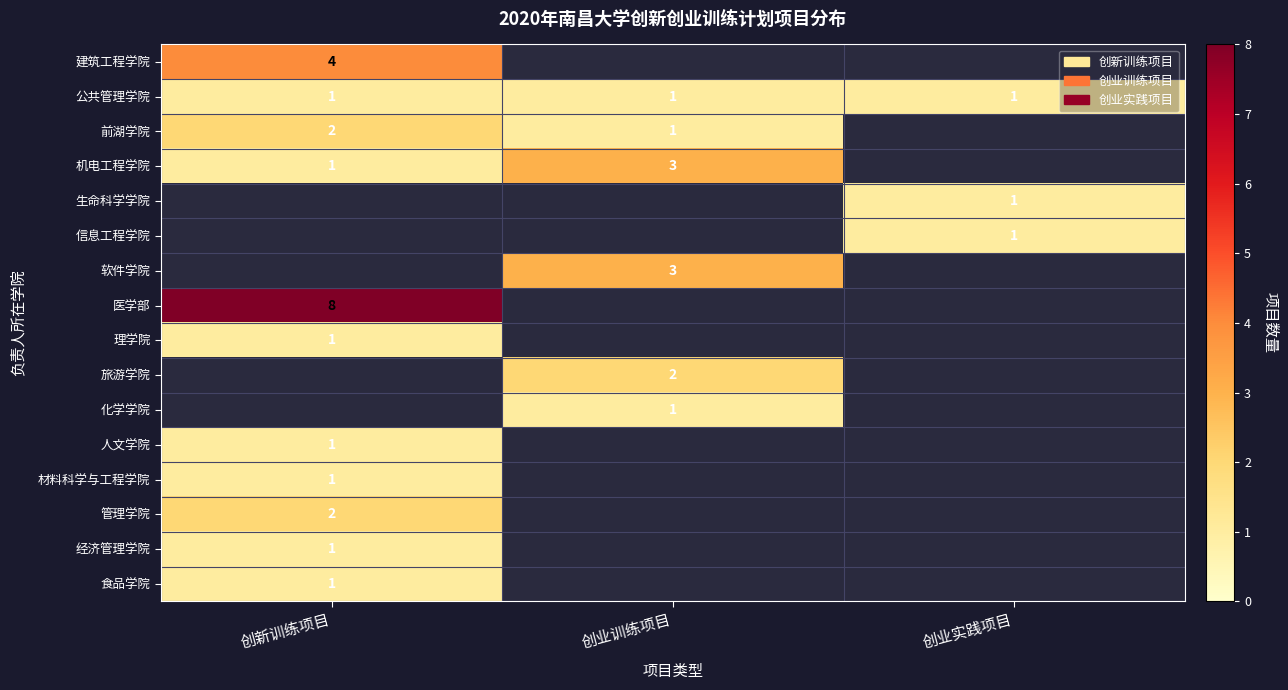

The value of 理学院 at 创新训练项目 is 1. True or false?

True